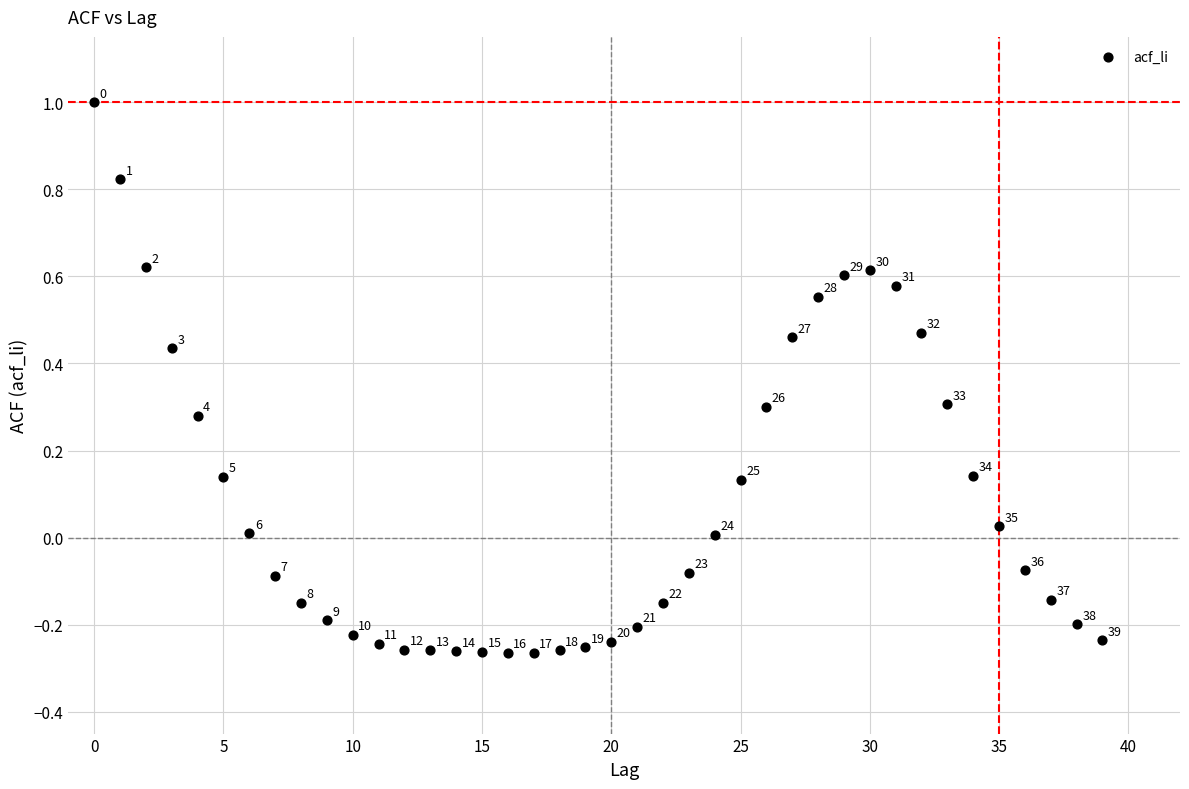

What is the range of Y values (max minus min)?

1.3